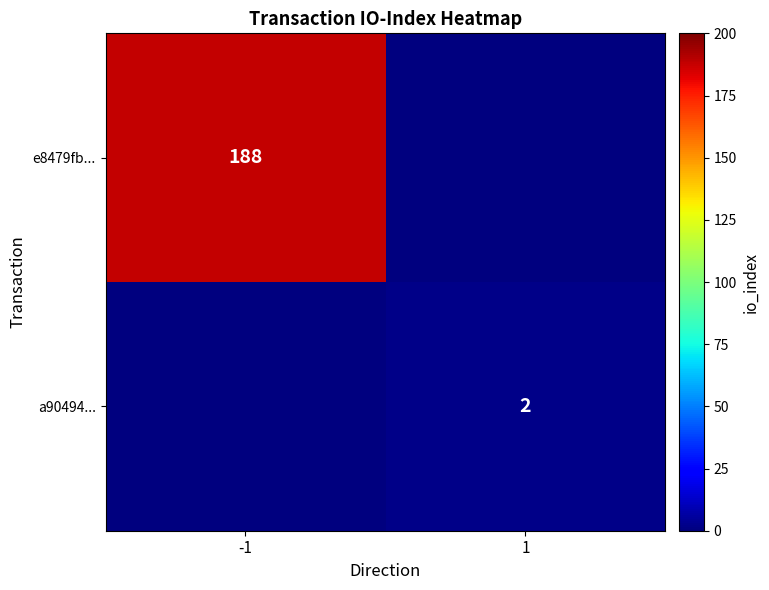

Is it true that e8479fb... equals 188 at -1?

True